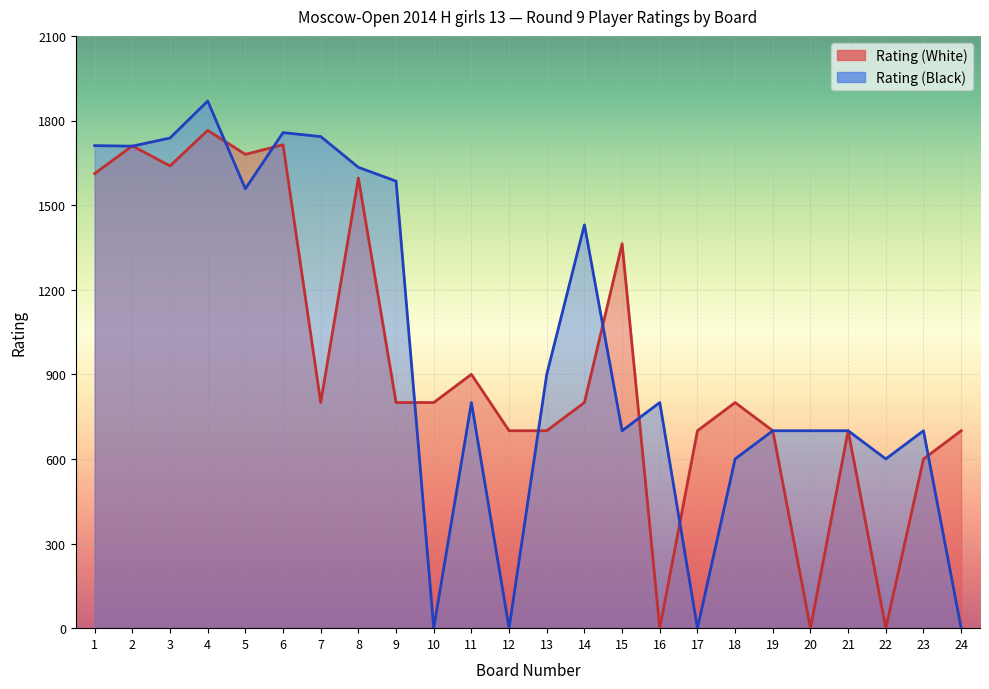

How many values in the Rating (White) series are below 800?

10